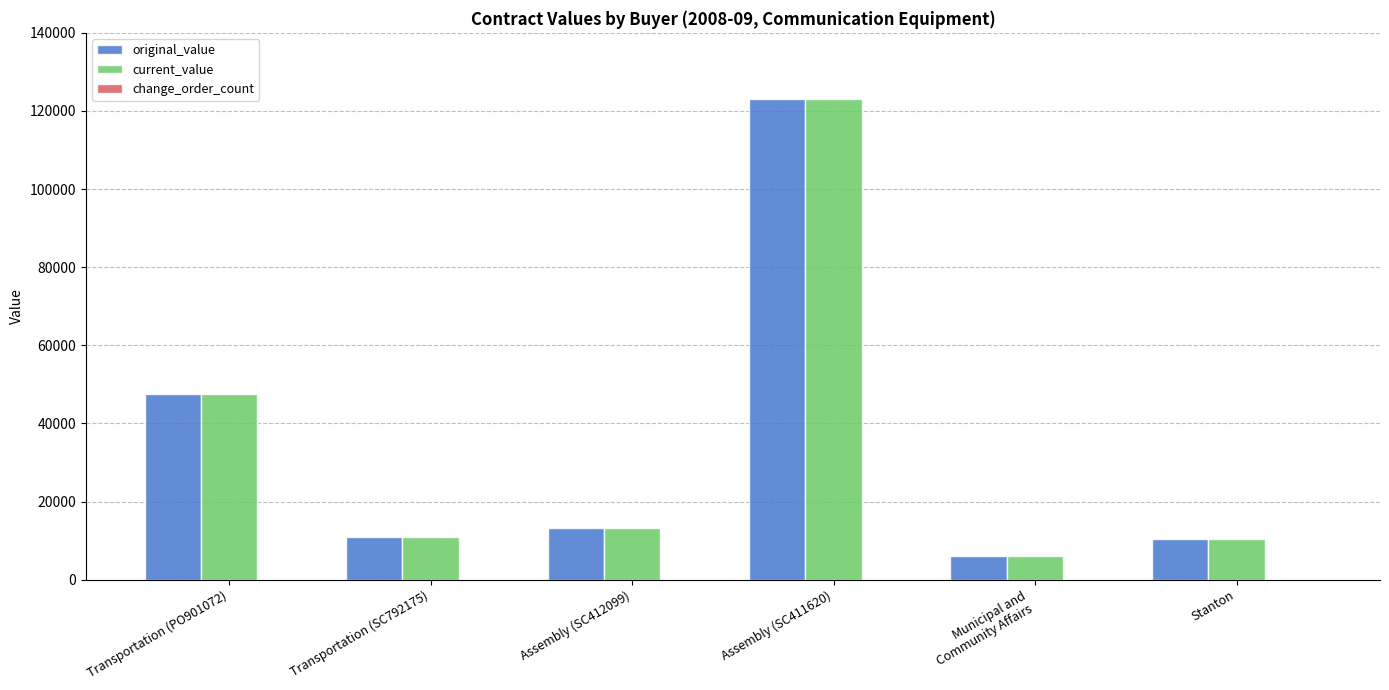

Is the value of original_value at Assembly (SC412099) greater than the value of current_value at Assembly (SC411620)?

No